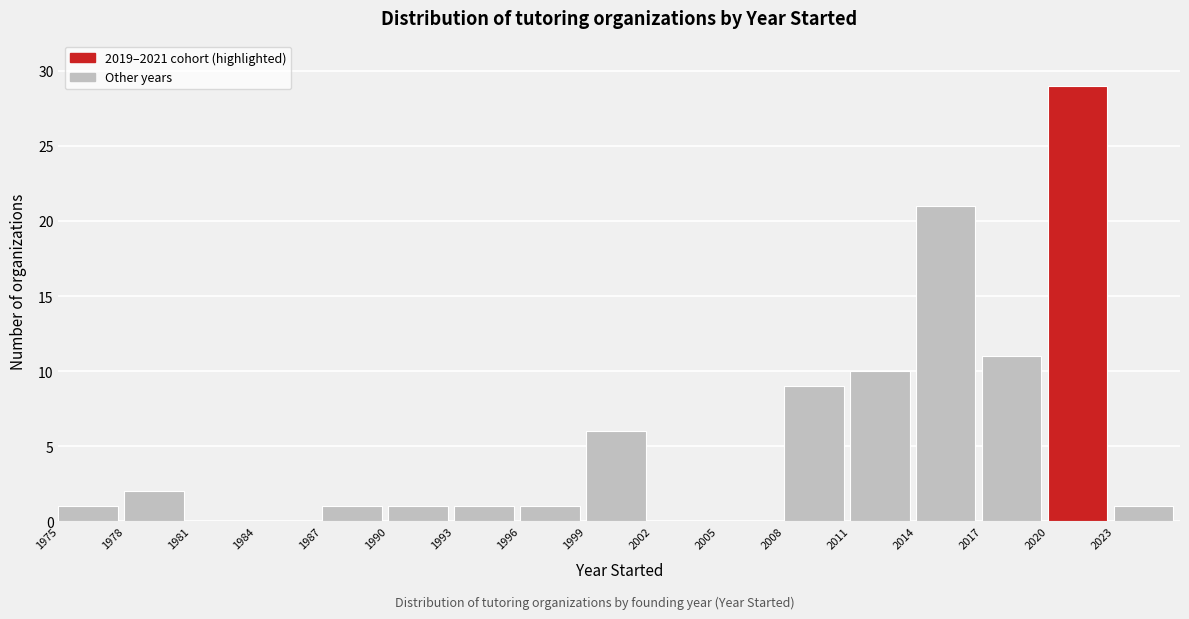

Reading left to right, transcribe this chart: for each bar, give the range it covers on the x-axis and its height. The values are not printed on the chart, so give them approximately, as read against the axis.

1975 to 1978: 1
1978 to 1981: 2
1981 to 1984: 0
1984 to 1987: 0
1987 to 1990: 1
1990 to 1993: 1
1993 to 1996: 1
1996 to 1999: 1
1999 to 2002: 6
2002 to 2005: 0
2005 to 2008: 0
2008 to 2011: 9
2011 to 2014: 10
2014 to 2017: 21
2017 to 2020: 11
2020 to 2023: 29
2023 to 2026: 1